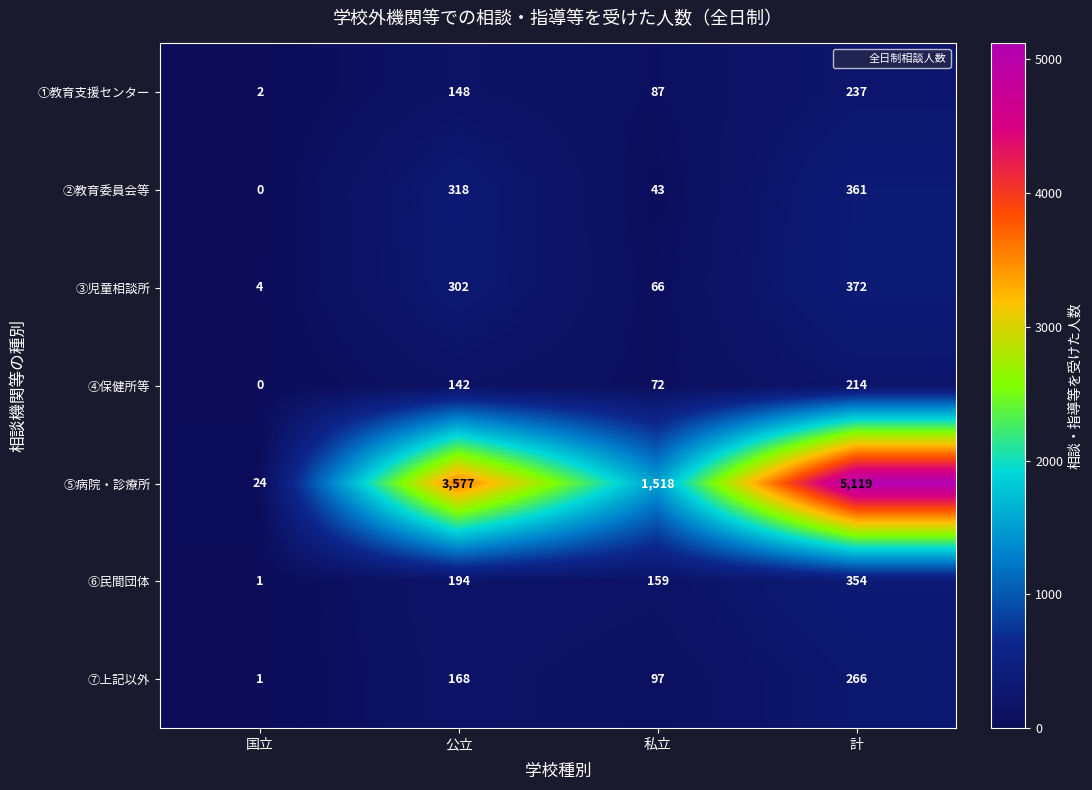

What is the average value of the ⑥民間団体 series?

177